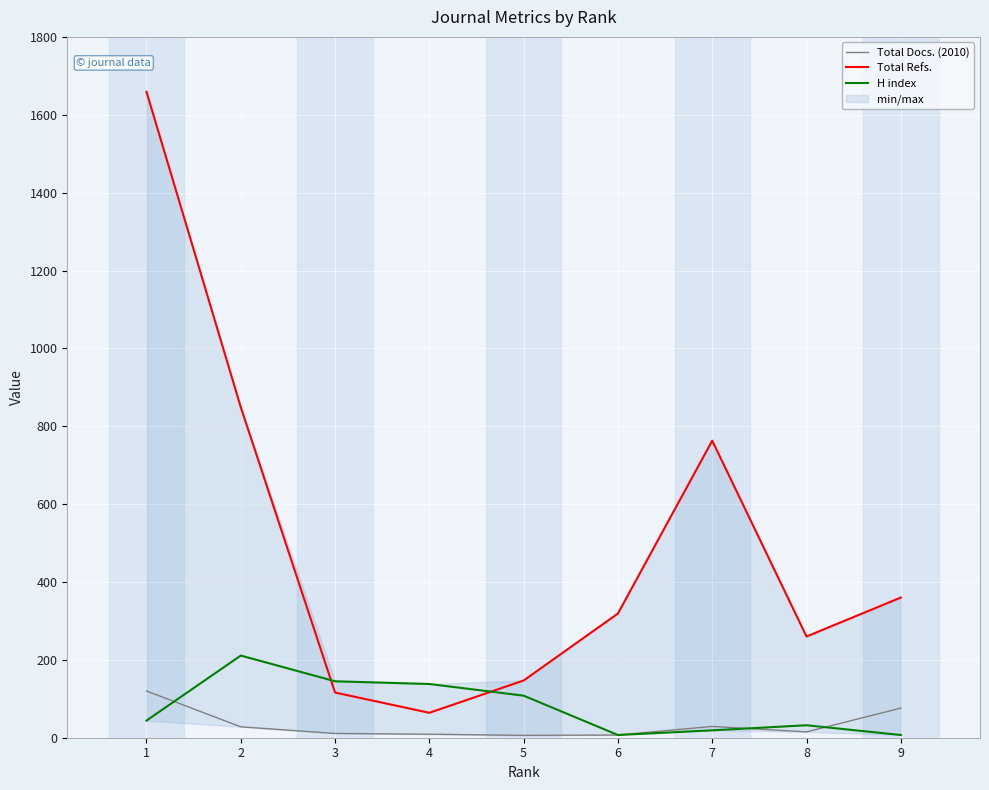

Where does the H index series first go above 44?

2